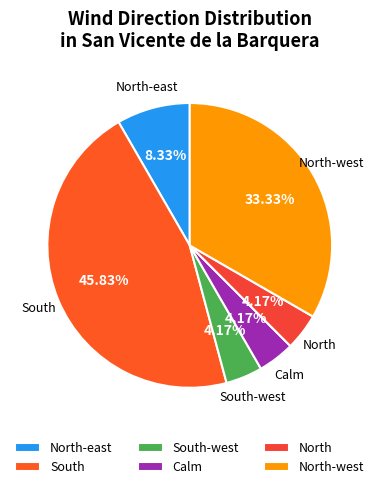

Count the number of slices in the pie.

6